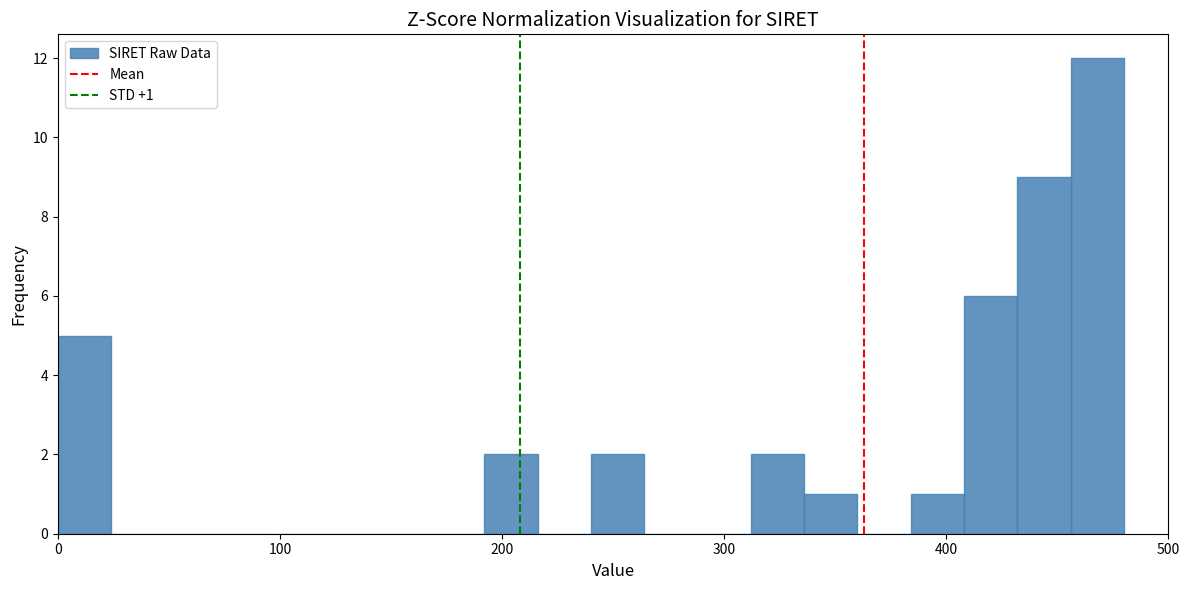

Read against the x-axis, roughly where is the centre of the tallest bar?

470